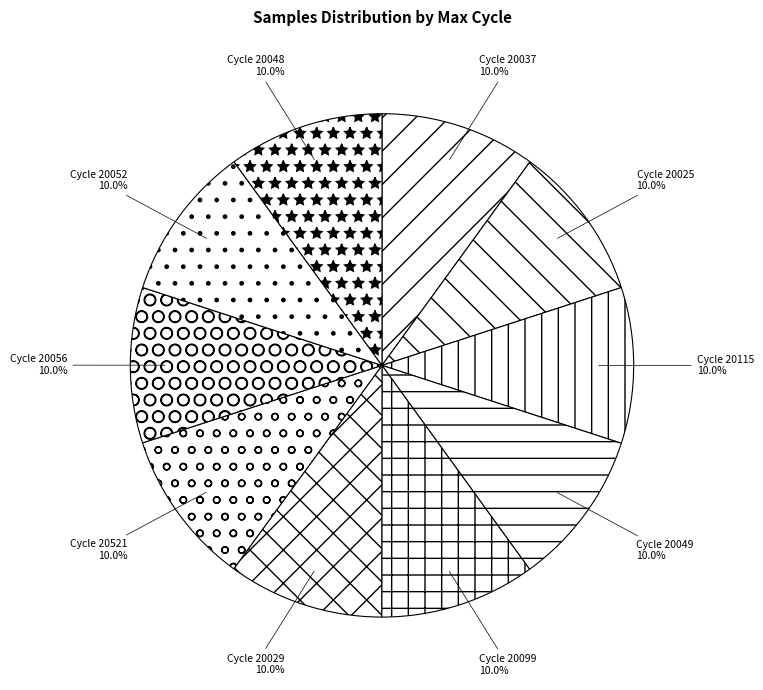

Count the number of slices in the pie.

10